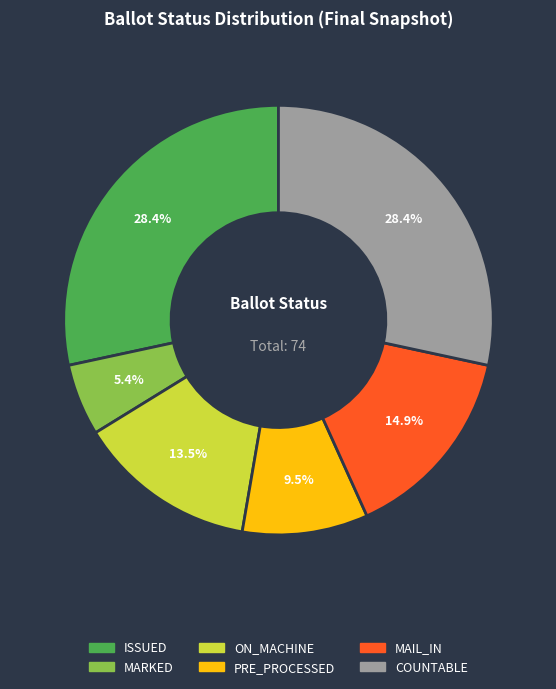

How many slices are in this pie chart?

6